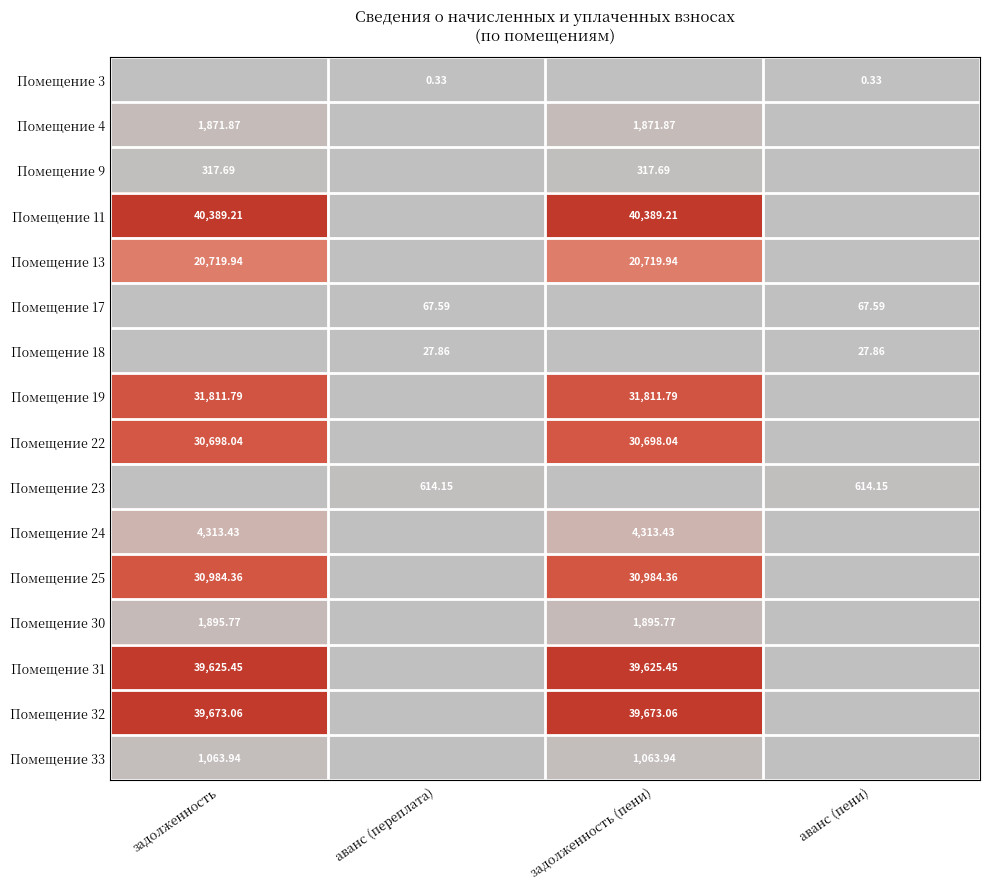

Count the number of data series in this chart.

16